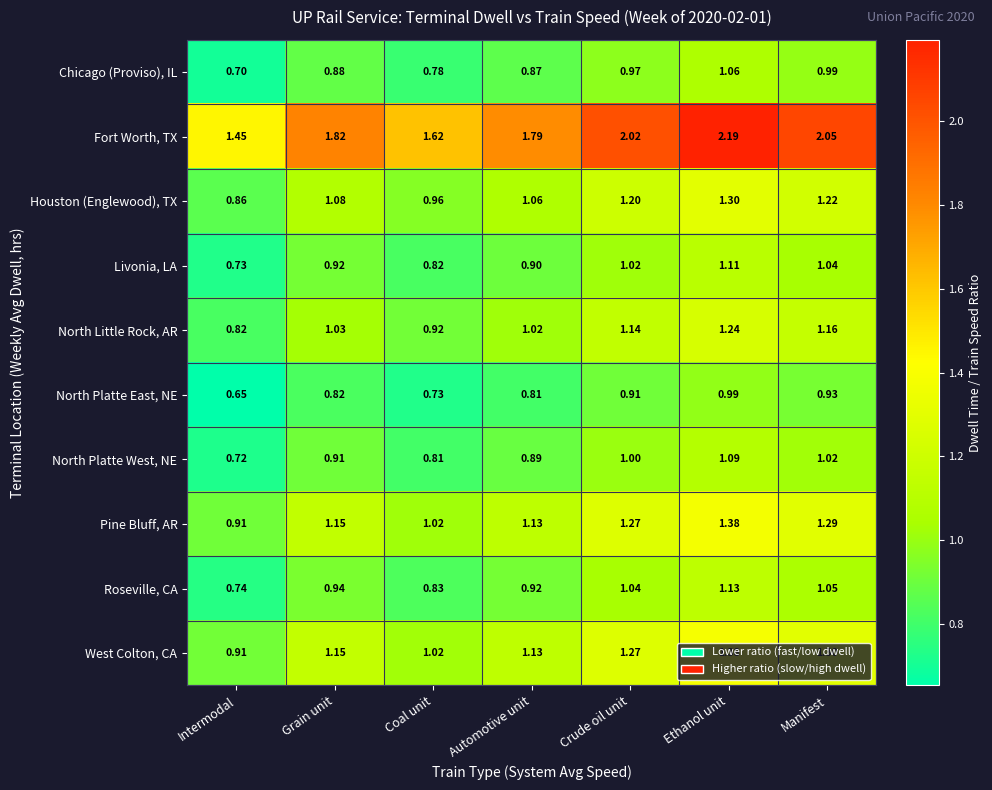

Which series has the widest spread of values?

Fort Worth, TX